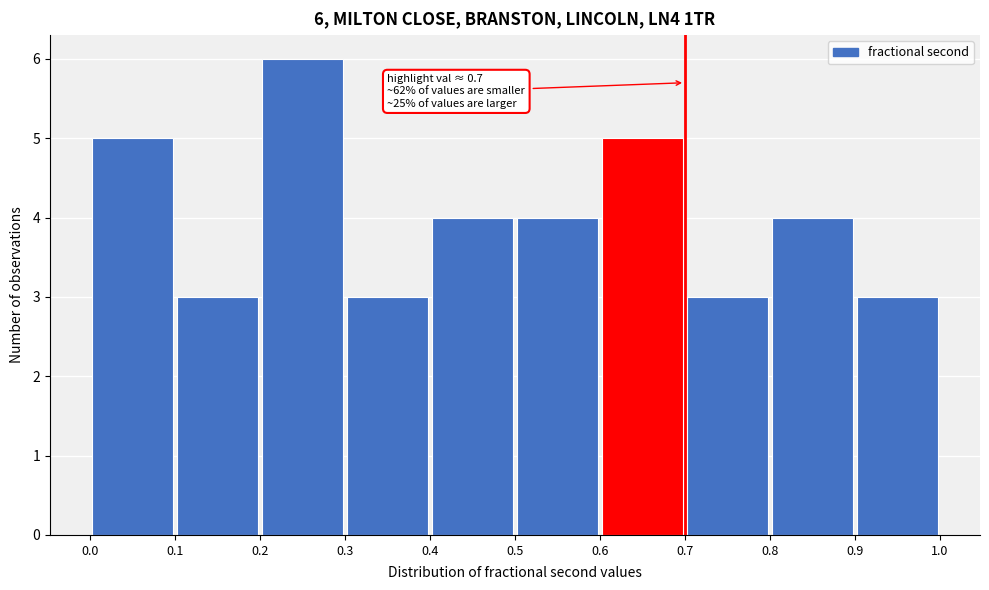

Over which range of the x-axis is the bar tallest?

0.2 to 0.3